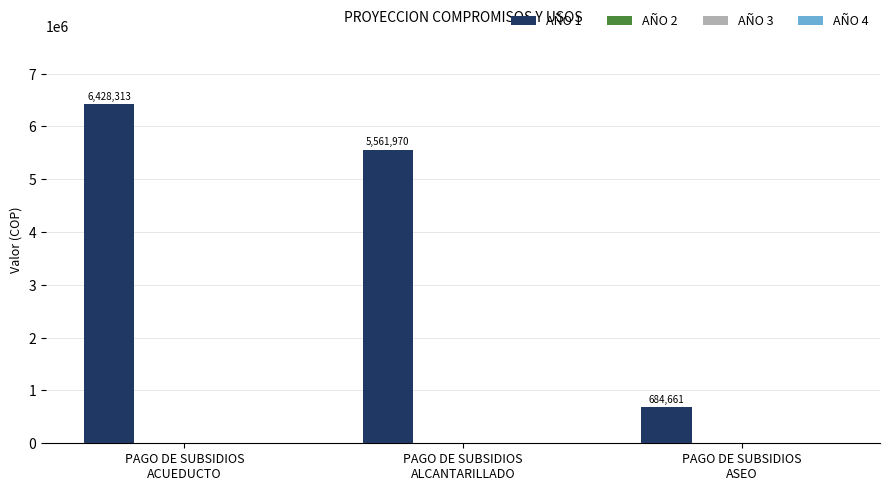

What is the minimum value shown in the chart?

684661.0